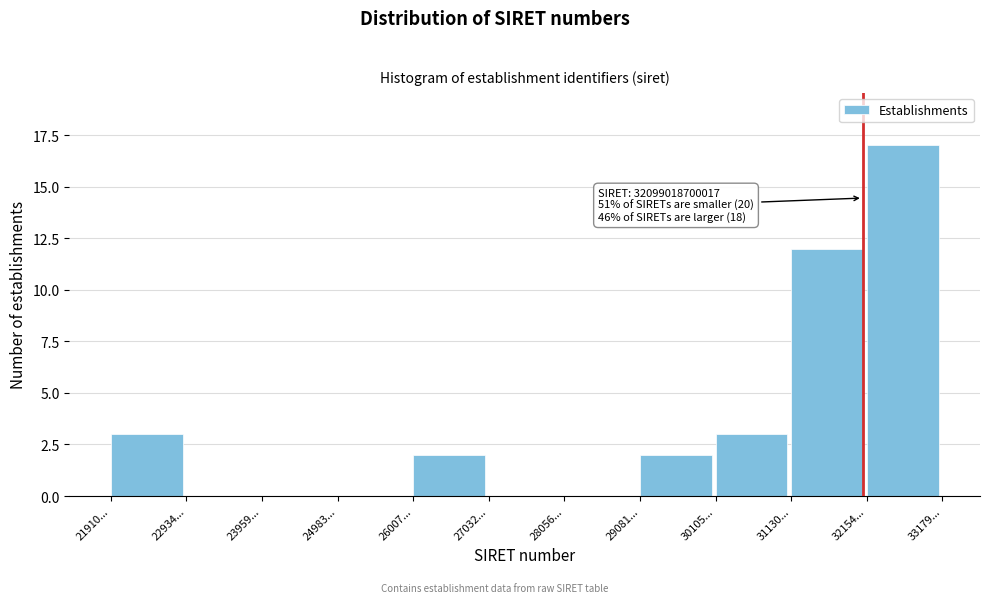

Reading left to right, extract all data points from this chart.

21910...=3	22934...=0	23959...=0	24983...=0	26007...=2	27032...=0	28056...=0	29081...=2	30105...=3	31130...=12	32154...=17